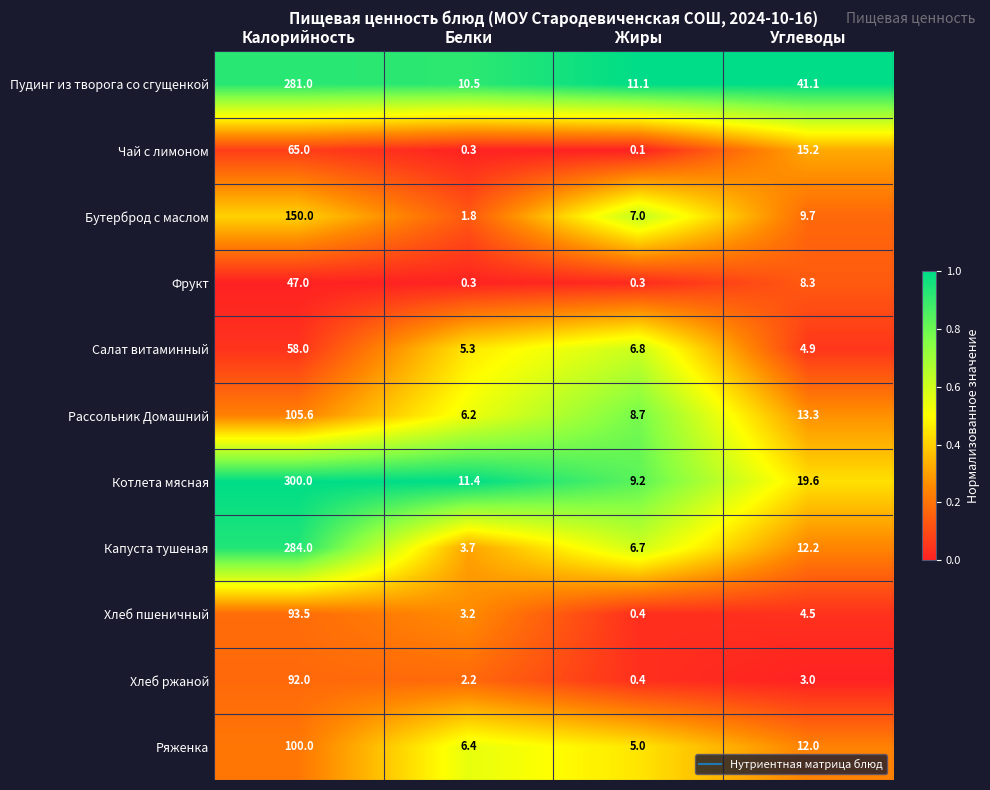

At which category is the sum across all series the highest?

Калорийность